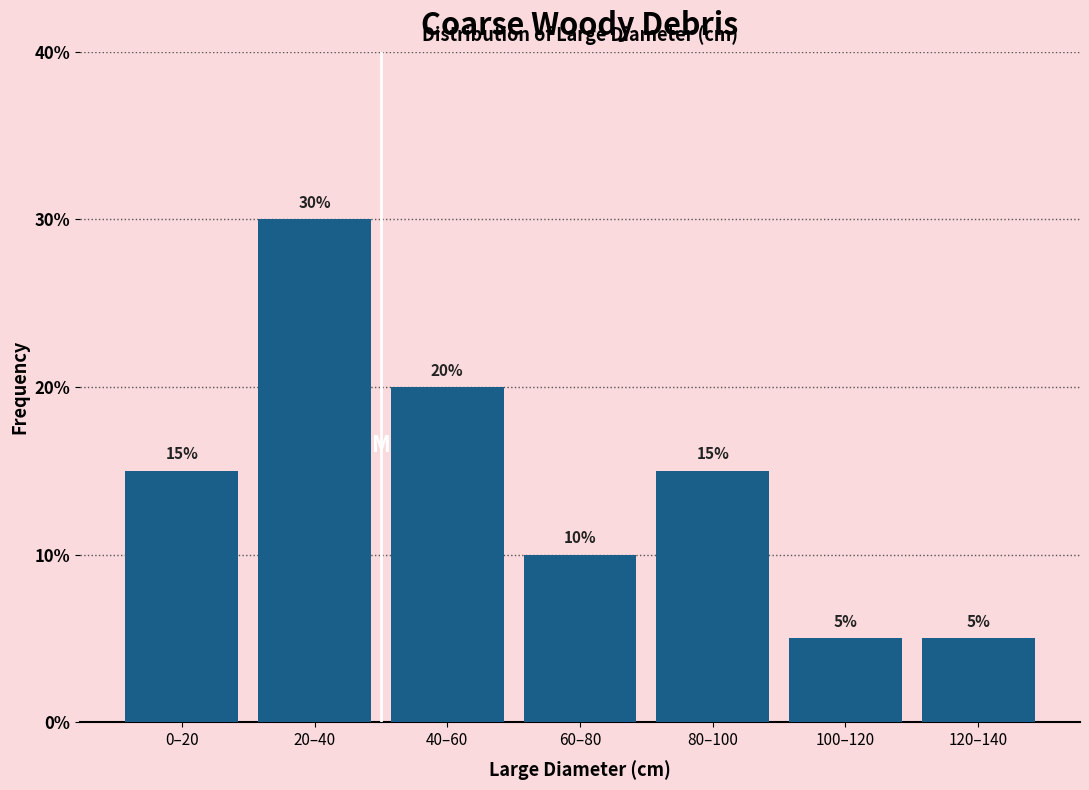

Reading left to right, list all the values displayed in this chart.

0–20=15	20–40=30	40–60=20	60–80=10	80–100=15	100–120=5	120–140=5